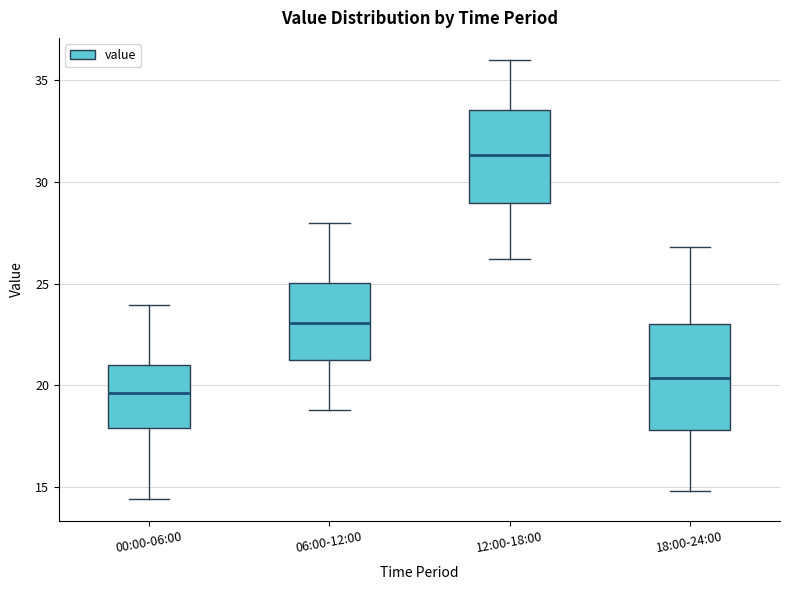

Reading left to right, transcribe this box plot: for each box, give where its median line is, the range the box spans, and where its two whiskers end, as read against the y-axis. The values are not printed on the chart, so give them approximately, as read against the axis.

00:00-06:00: median 19.5, box 18.0 to 21.0, whiskers 14.5 to 24.0
06:00-12:00: median 23.0, box 21.0 to 25.0, whiskers 19.0 to 28.0
12:00-18:00: median 31.5, box 29.0 to 33.5, whiskers 26.0 to 36.0
18:00-24:00: median 20.5, box 18.0 to 23.0, whiskers 15.0 to 27.0